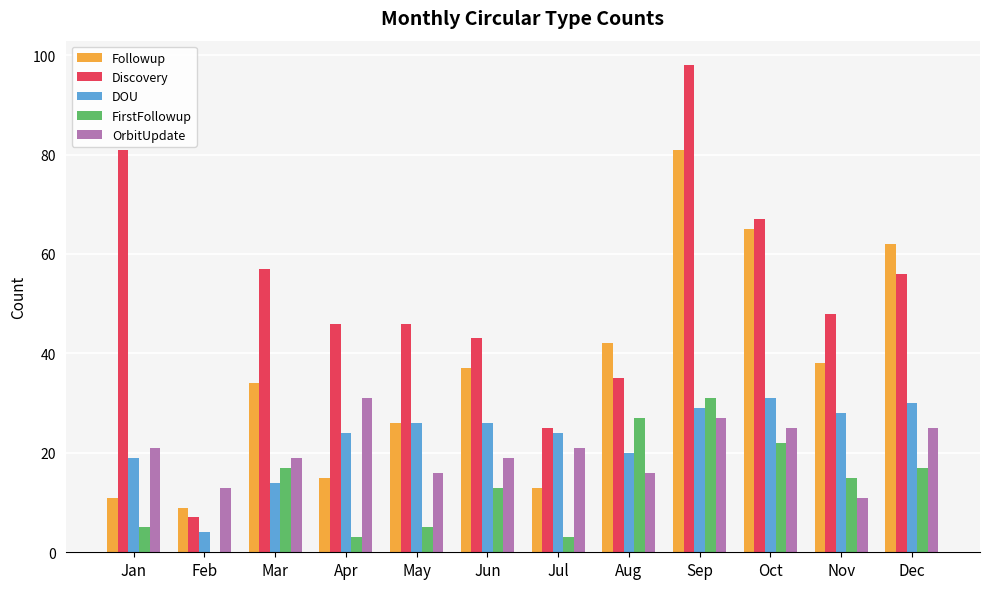

Is it true that FirstFollowup equals 22 at Oct?

True